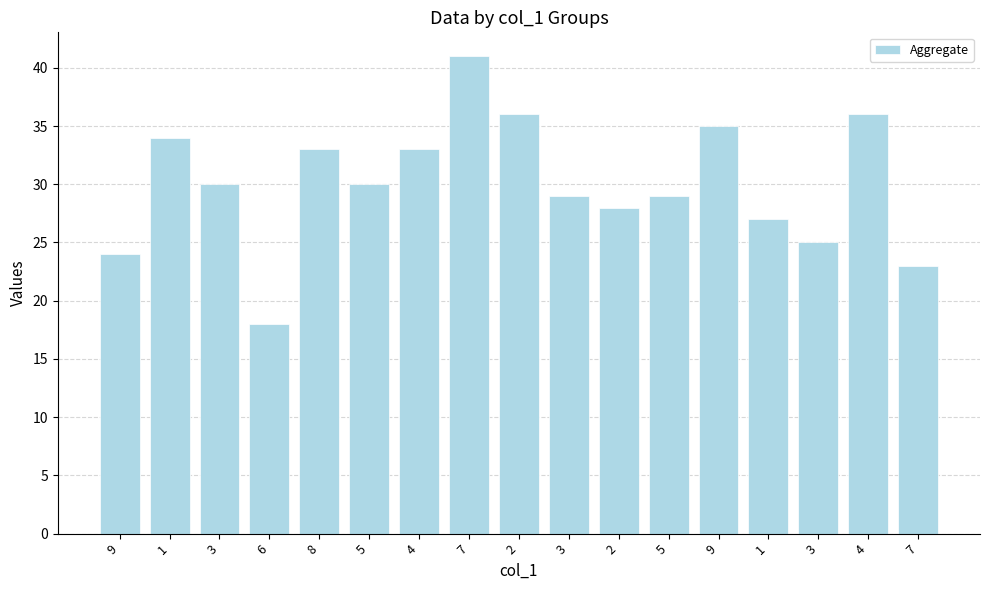

Count the number of categories in the chart.

17